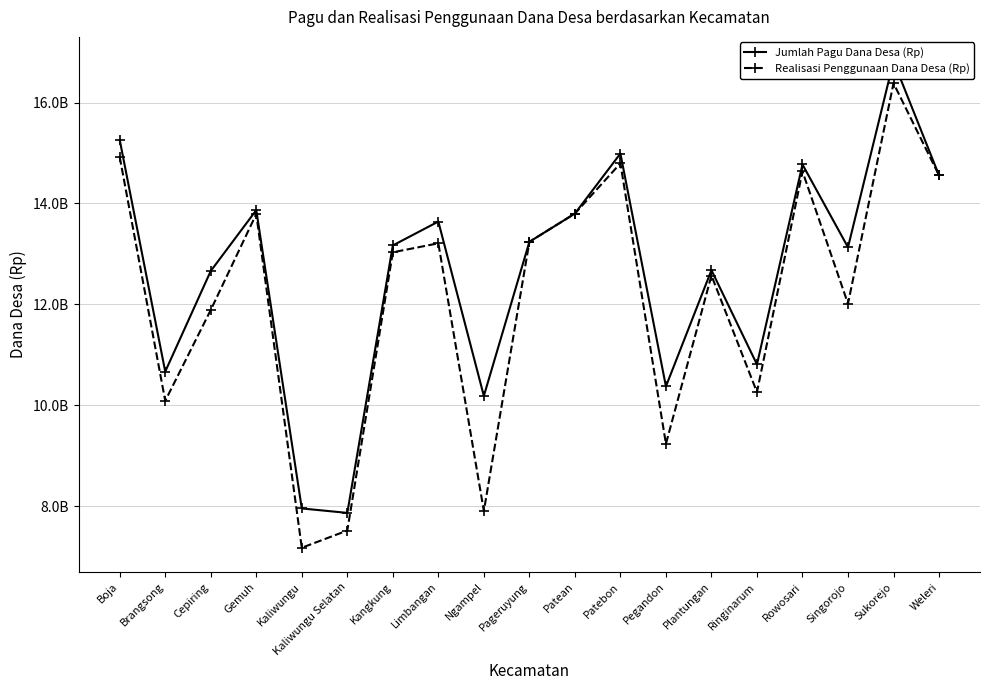

Rank the series by their average value, from lowest to highest.

Realisasi Penggunaan Dana Desa (Rp), Jumlah Pagu Dana Desa (Rp)